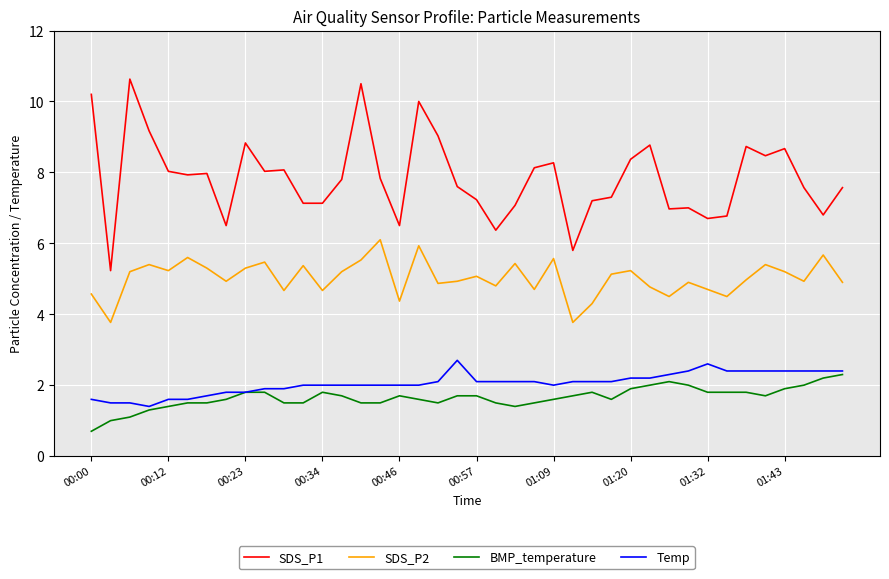

What is the minimum value for SDS_P1?

5.2